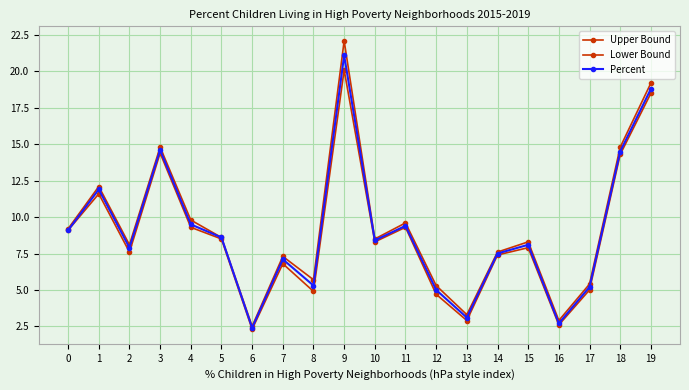

How many lines are shown in the chart?

3